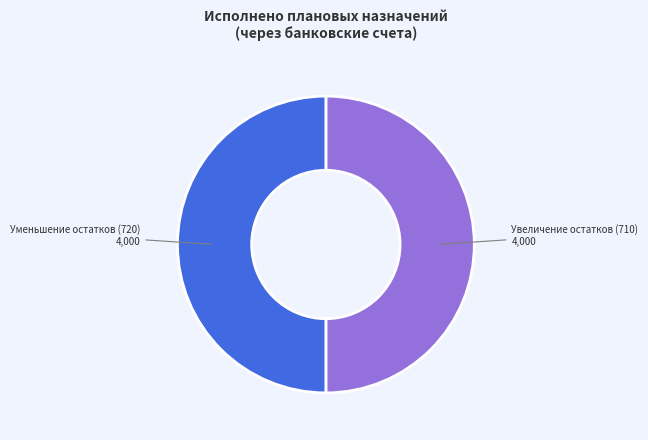

How many segments does this pie chart have?

2